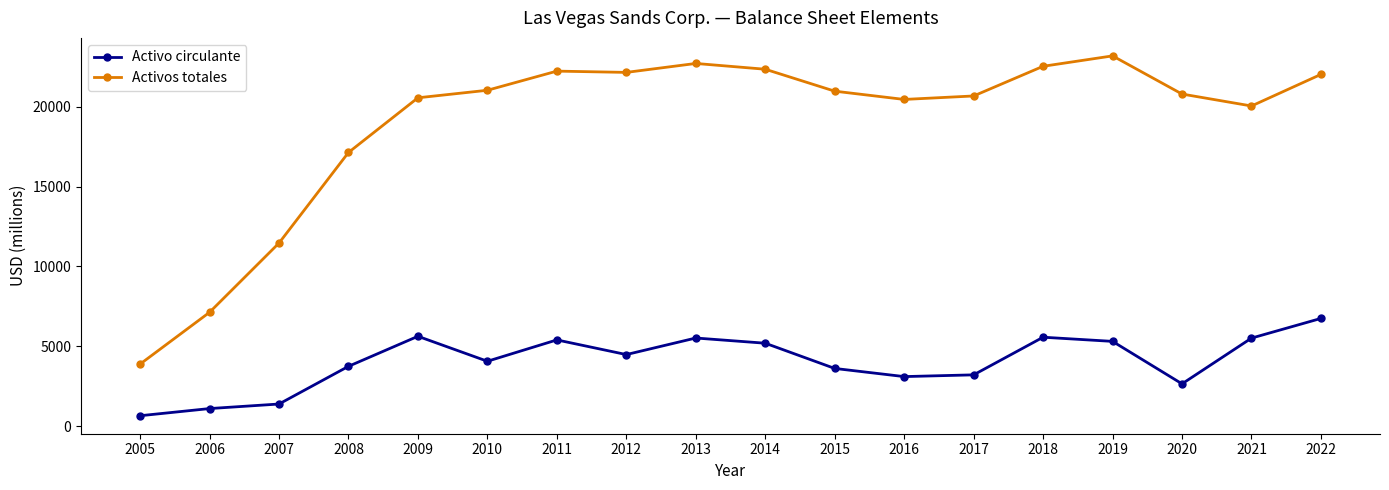

What is the sum of all Activo circulante values?

72806